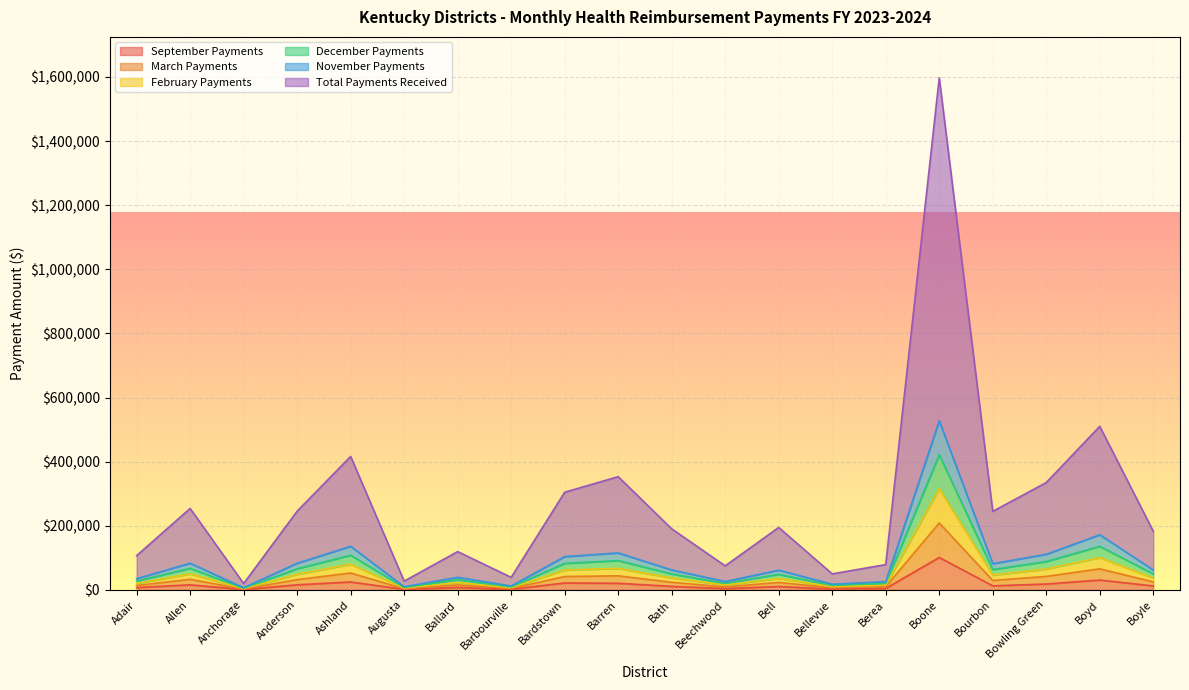

Where does the November Payments series first go above 49962?

Allen